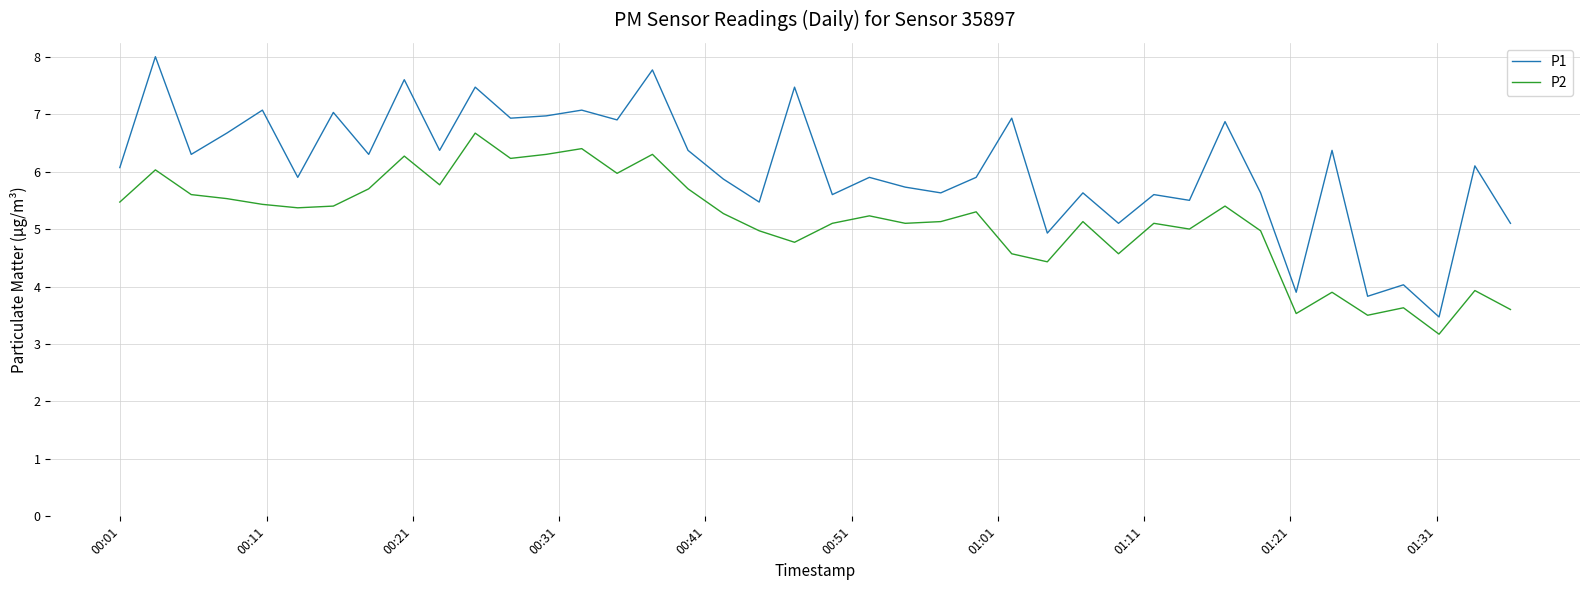

What is the difference between the maximum and minimum values in the P1 series?

4.5